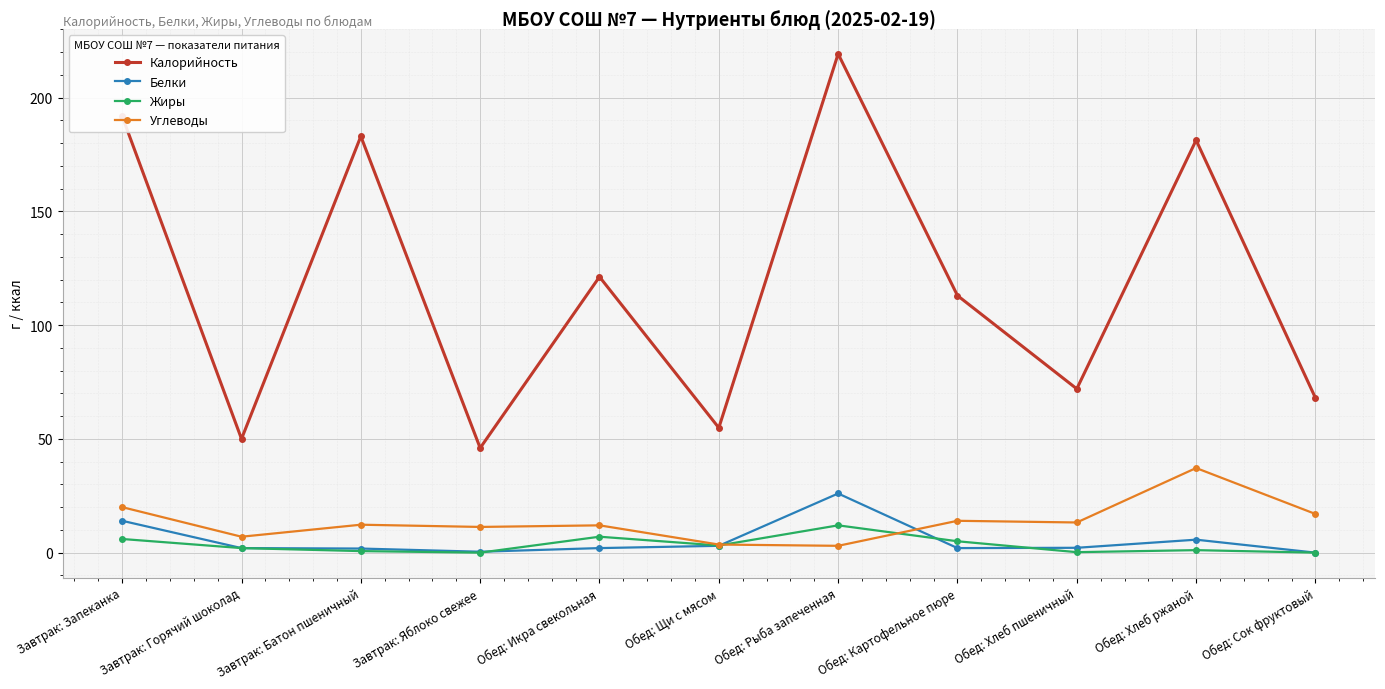

Is this an area chart (filled region under the line)?

No